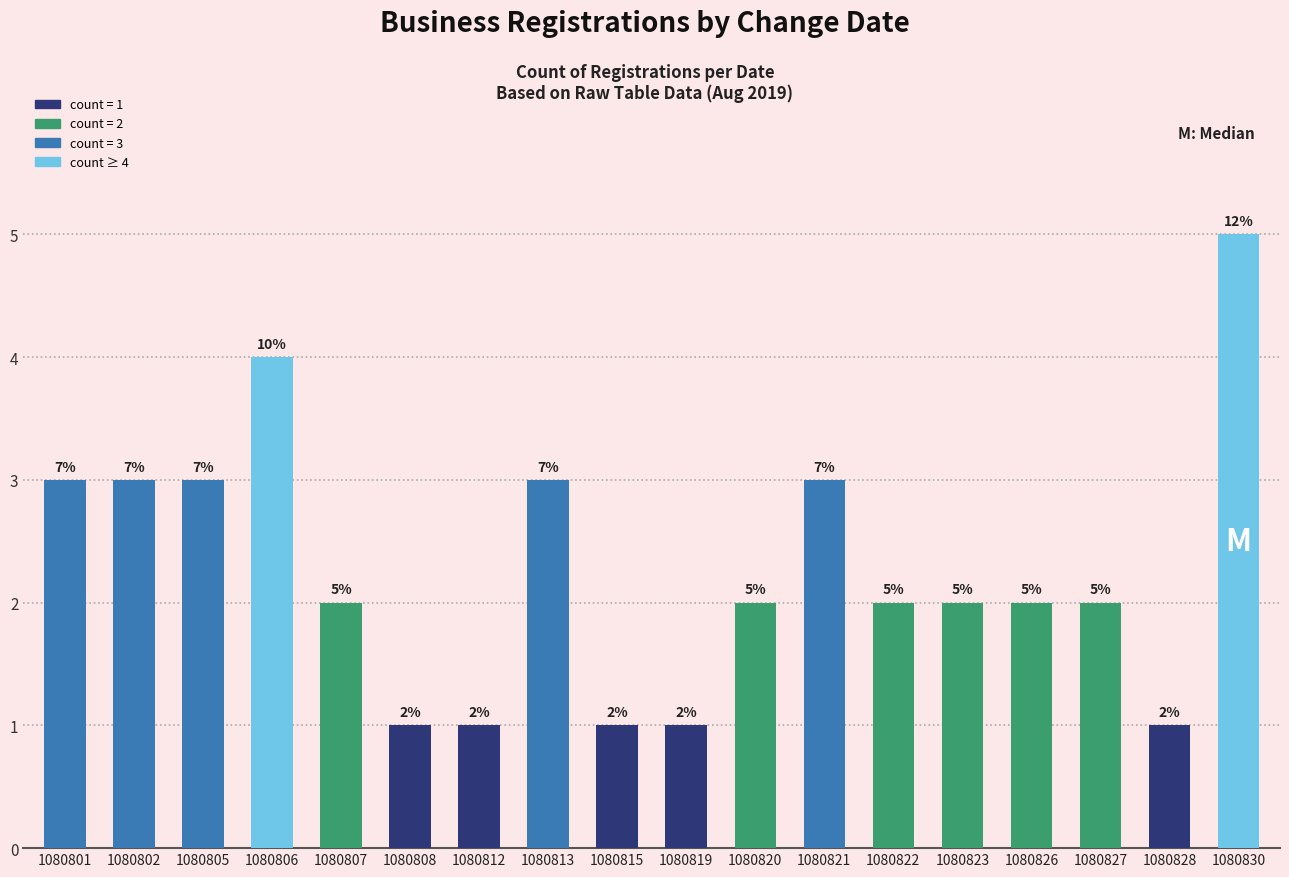

Which has a higher value, 1080802 or 1080819?

1080802